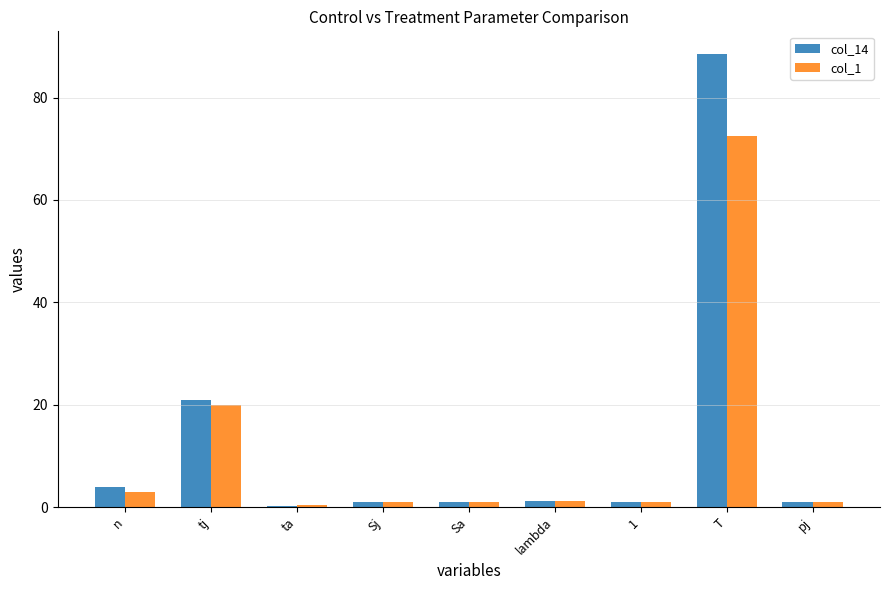

What is the sum of all col_14 values?

118.7